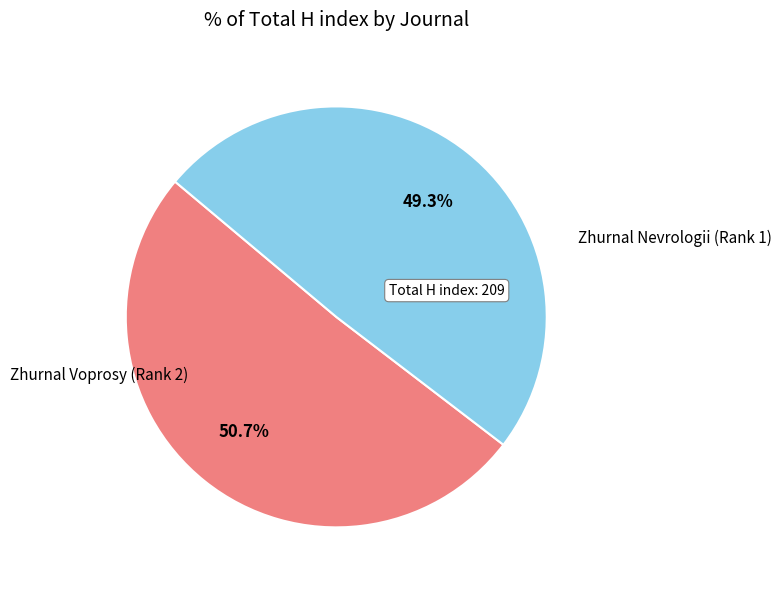

Is there any slice that represents more than half of the pie?

Yes